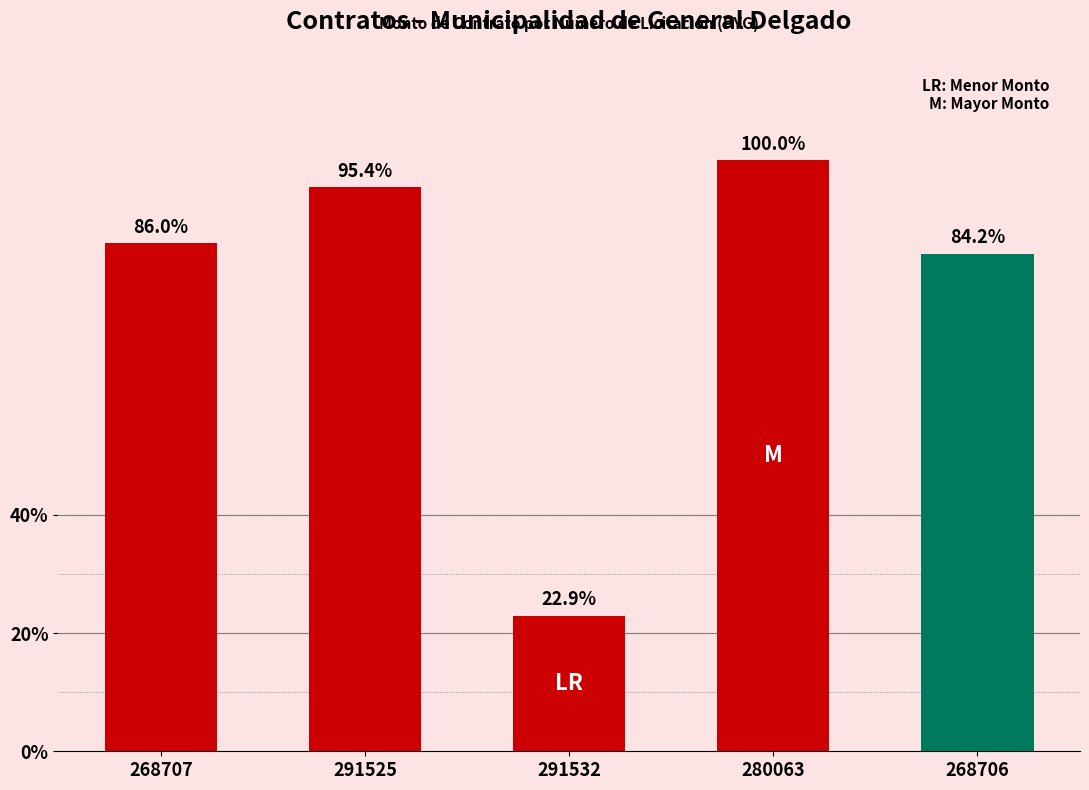

Are the bars horizontal?

No